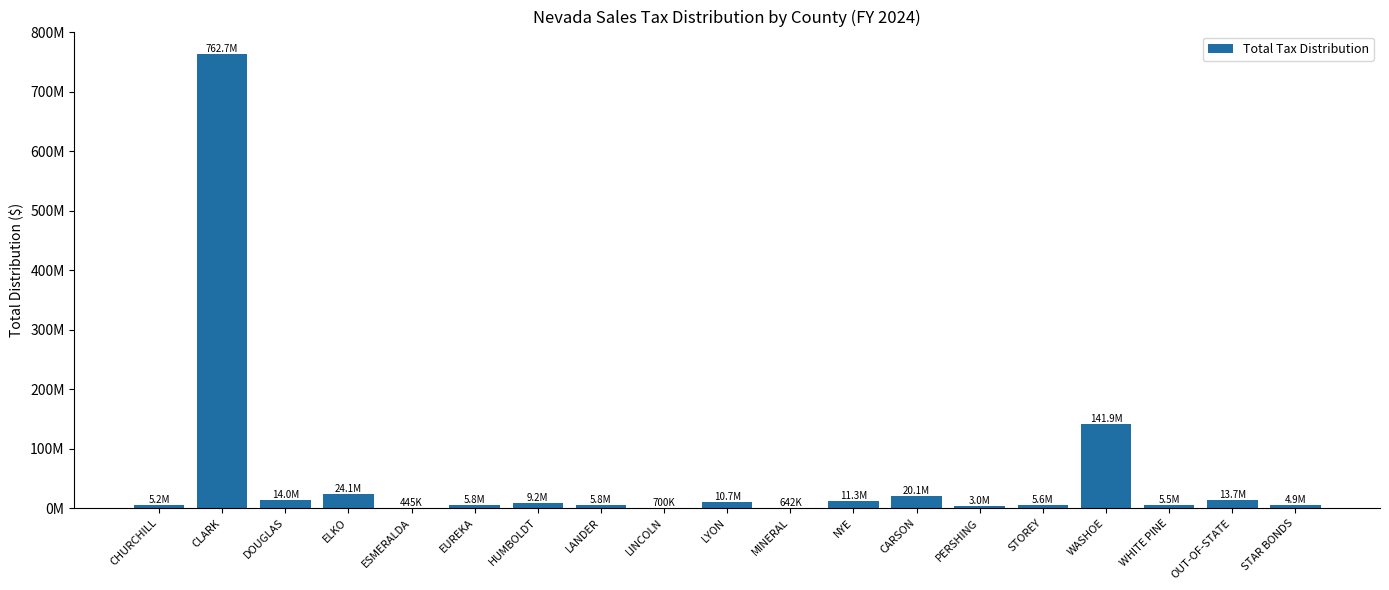

Are the bars horizontal?

No